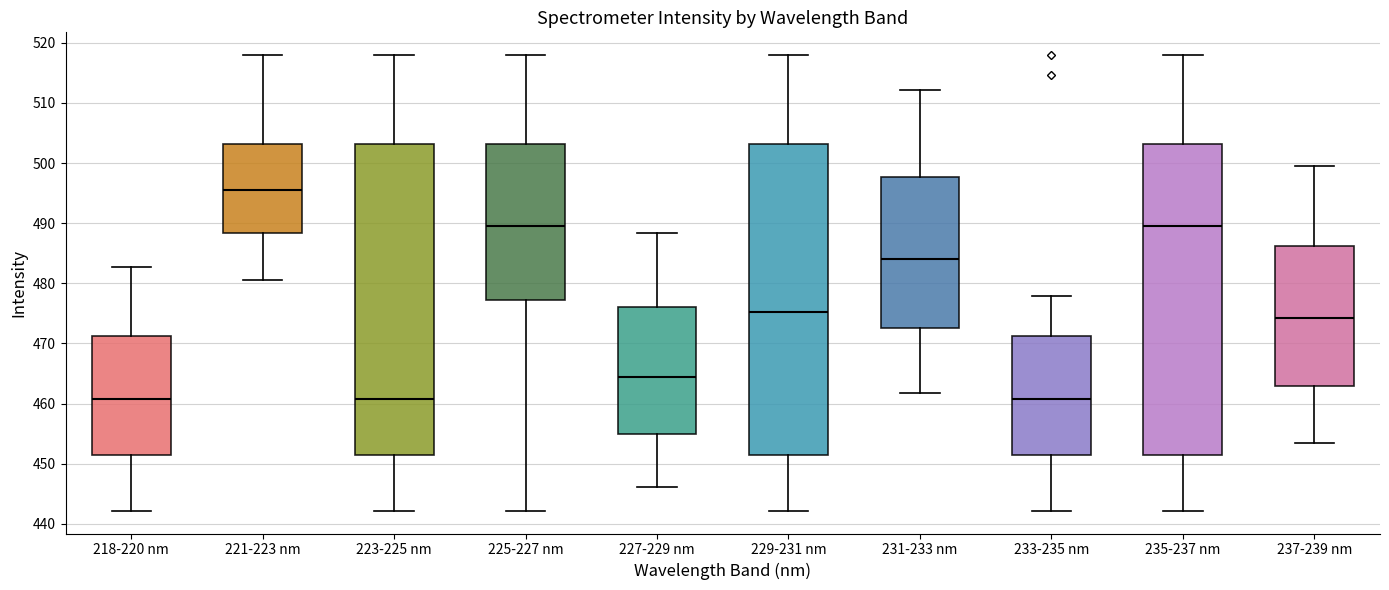

Reading left to right, read every box against the y-axis: the position of its median line, the range the box covers, and the ends of its whiskers. The values are not printed on the chart, so give them approximately, as read against the axis.

218-220 nm: median 461, box 452 to 471, whiskers 442 to 483
221-223 nm: median 495, box 488 to 503, whiskers 481 to 518
223-225 nm: median 461, box 452 to 503, whiskers 442 to 518
225-227 nm: median 490, box 477 to 503, whiskers 442 to 518
227-229 nm: median 464, box 455 to 476, whiskers 446 to 488
229-231 nm: median 475, box 452 to 503, whiskers 442 to 518
231-233 nm: median 484, box 473 to 498, whiskers 462 to 512
233-235 nm: median 461, box 452 to 471, whiskers 442 to 478
235-237 nm: median 490, box 452 to 503, whiskers 442 to 518
237-239 nm: median 474, box 463 to 486, whiskers 453 to 499